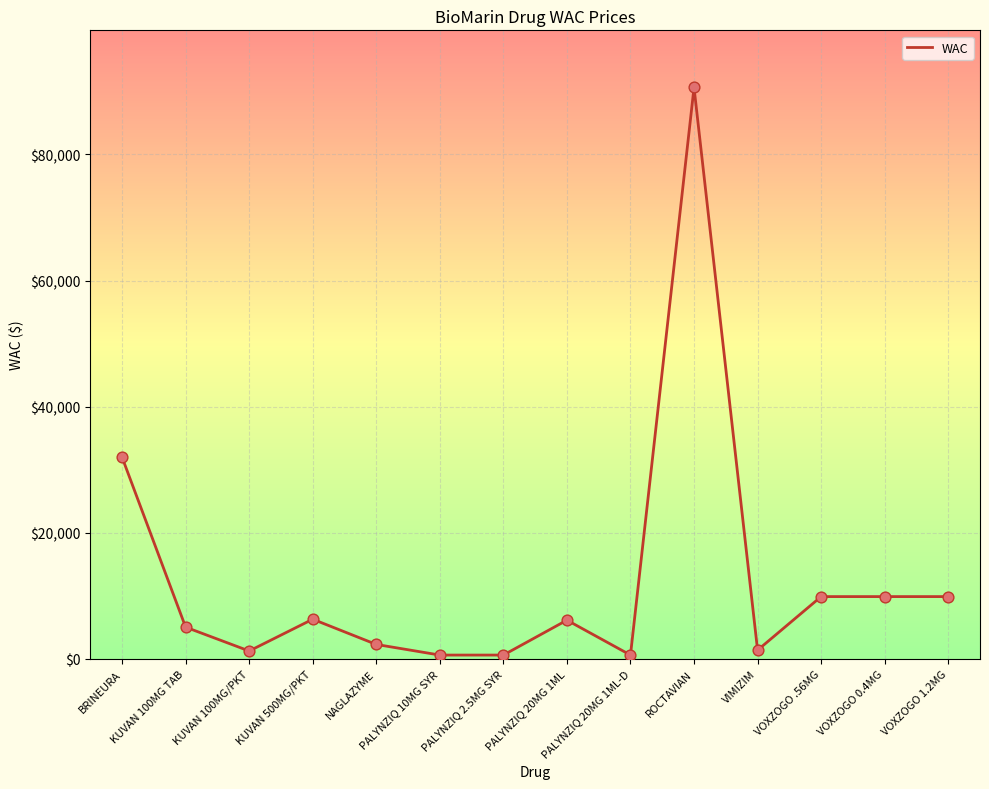

What is the ratio of the value at KUVAN 100MG TAB to the value at BRINEURA?

0.2